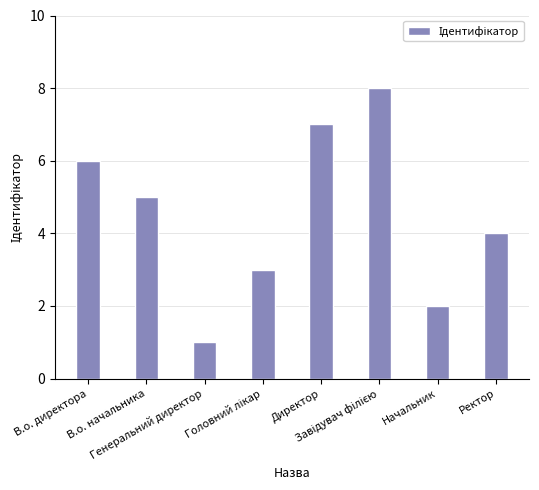

What is the value of the 7th bar from the left?

2